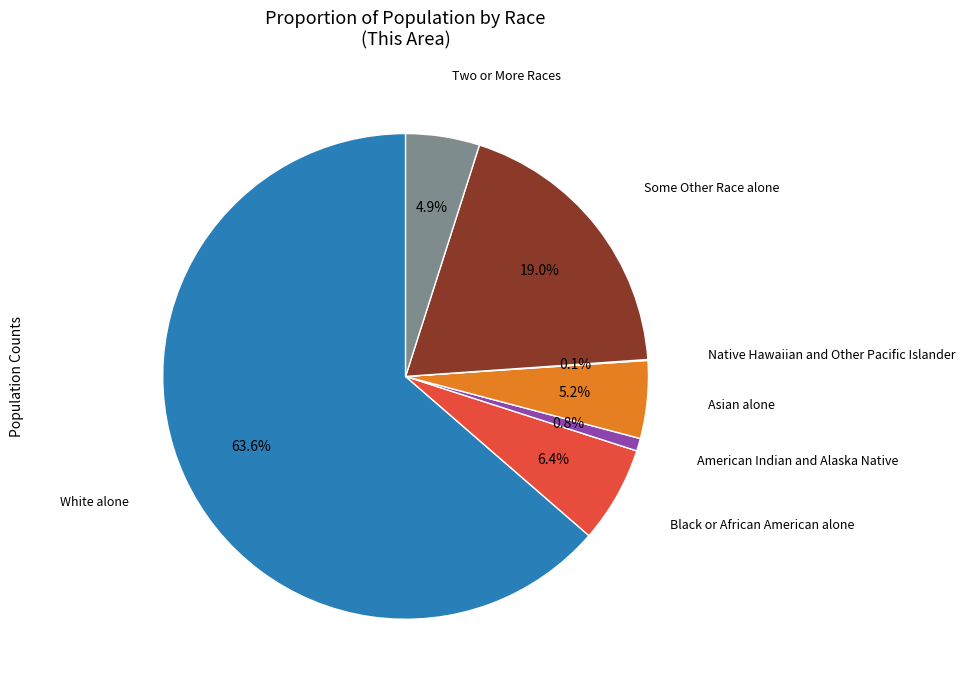

Is there a majority slice in this chart?

Yes